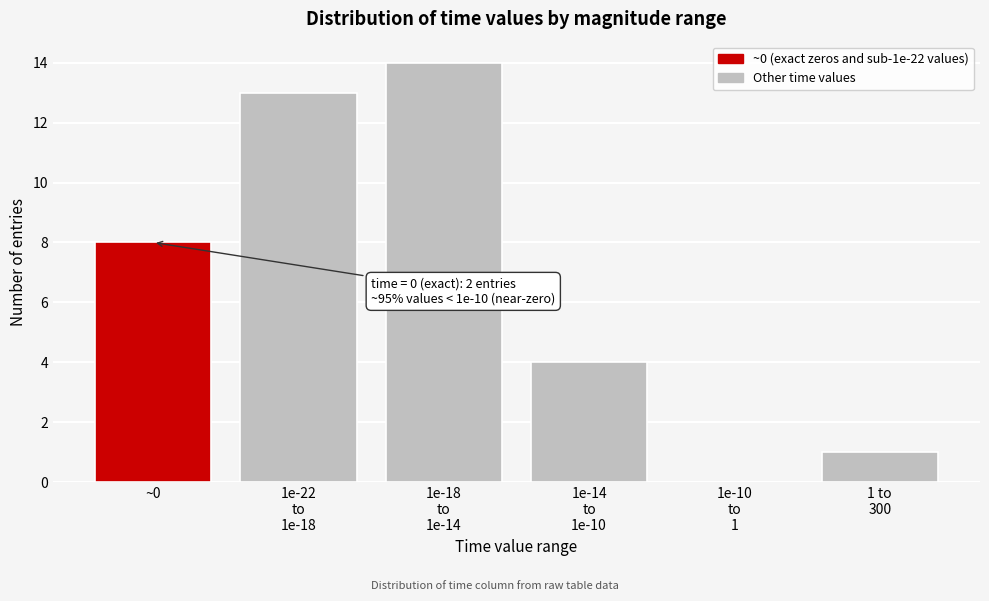

True or false: the data shows 12 at ~0.

False